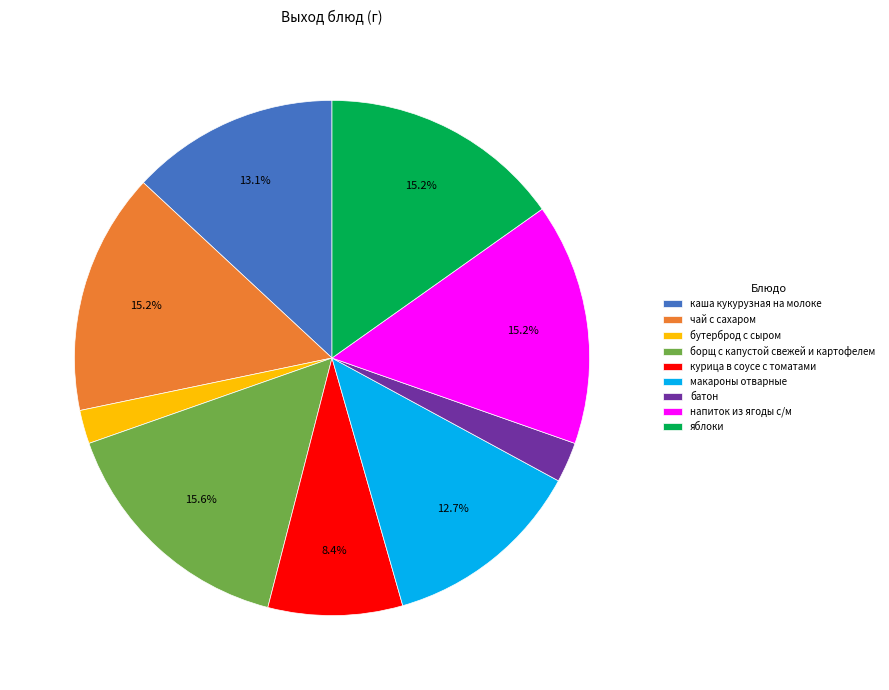

How much of the chart is everything except борщ с капустой свежей и картофелем?

84.4%